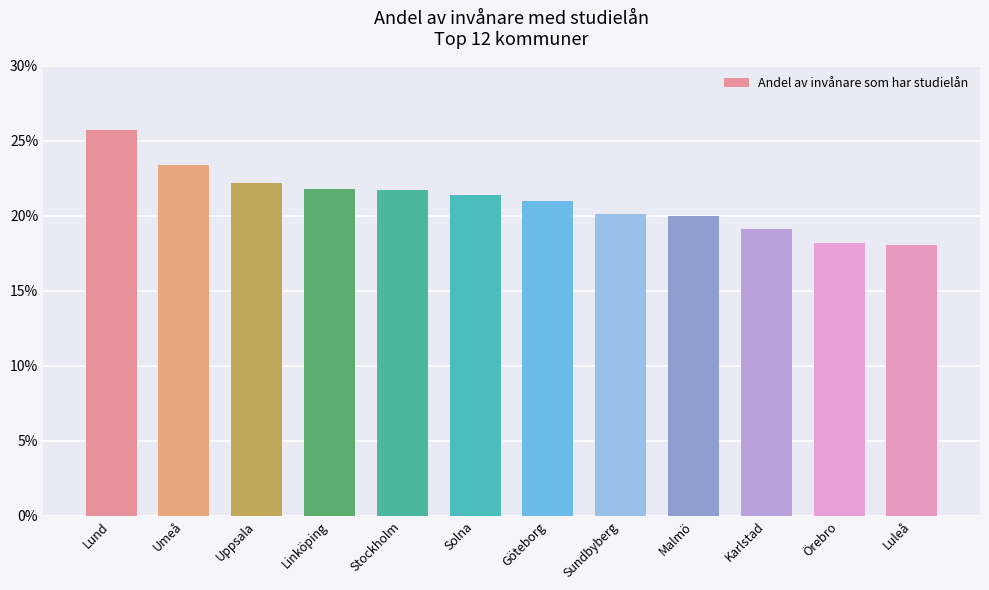

Which has a higher value, Lund or Solna?

Lund